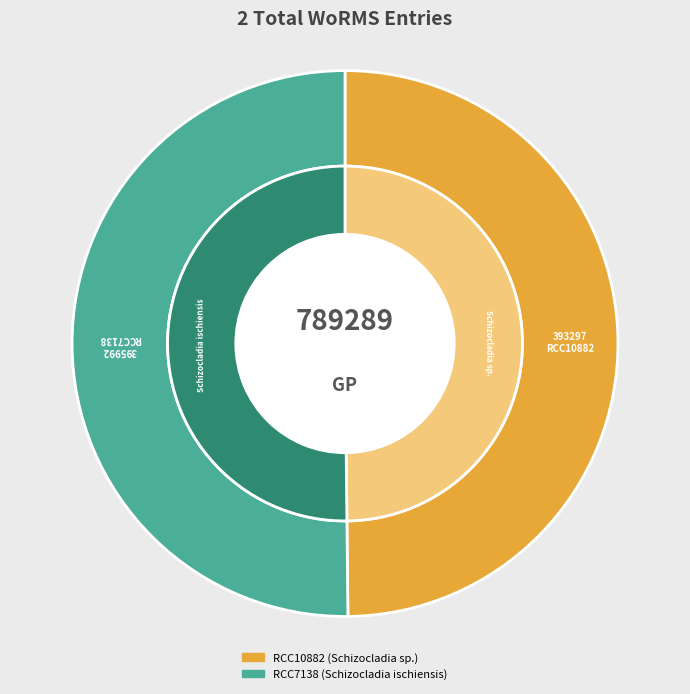

Combined, what portion of the pie is RCC10882 and RCC7138?

100.0%